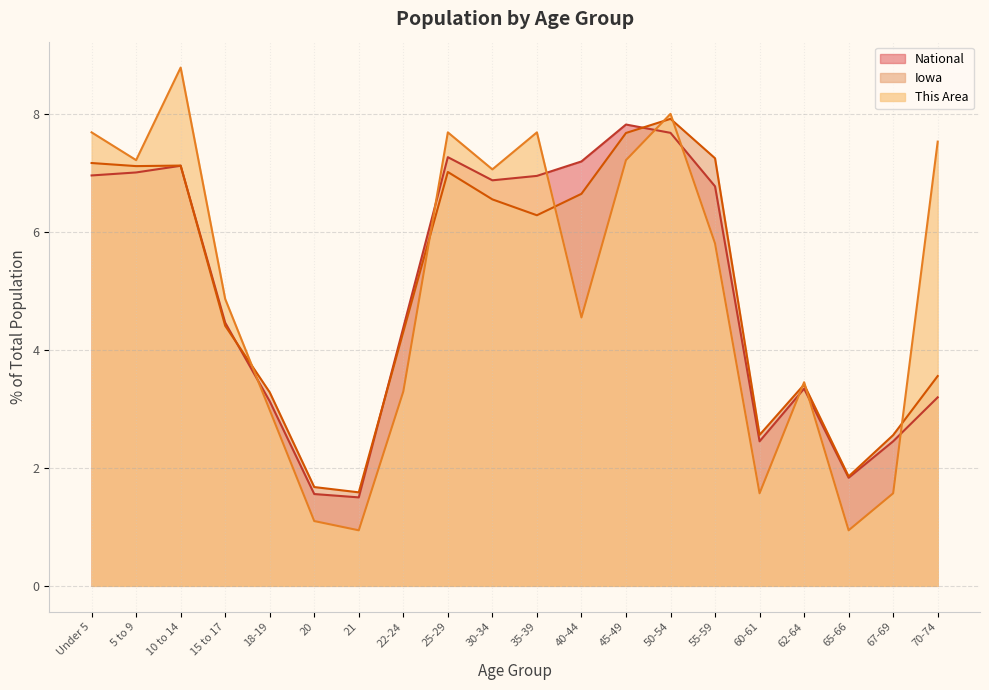

Reading left to right, list all the values displayed in this chart.

This Area: Under 5=7.7	5 to 9=7.2	10 to 14=8.8	15 to 17=4.9	18-19=3.0	20=1.1	21=0.9	22-24=3.3	25-29=7.7	30-34=7.1	35-39=7.7	40-44=4.6	45-49=7.2	50-54=8.0	55-59=5.8	60-61=1.6	62-64=3.5	65-66=0.9	67-69=1.6	70-74=7.5
Iowa: Under 5=7.2	5 to 9=7.1	10 to 14=7.1	15 to 17=4.4	18-19=3.3	20=1.7	21=1.6	22-24=4.3	25-29=7.0	30-34=6.6	35-39=6.3	40-44=6.6	45-49=7.7	50-54=7.9	55-59=7.3	60-61=2.6	62-64=3.4	65-66=1.9	67-69=2.6	70-74=3.6
National: Under 5=7.0	5 to 9=7.0	10 to 14=7.1	15 to 17=4.5	18-19=3.1	20=1.6	21=1.5	22-24=4.4	25-29=7.3	30-34=6.9	35-39=7.0	40-44=7.2	45-49=7.8	50-54=7.7	55-59=6.8	60-61=2.5	62-64=3.3	65-66=1.8	67-69=2.5	70-74=3.2